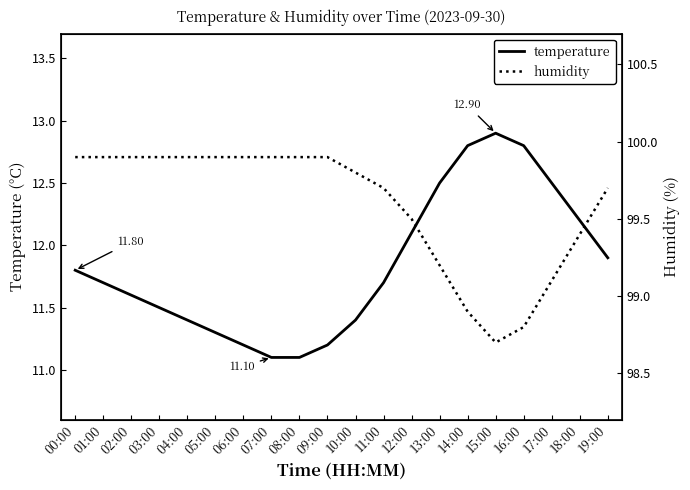

What is the difference between the humidity values at 10:00 and 13:00?

0.6